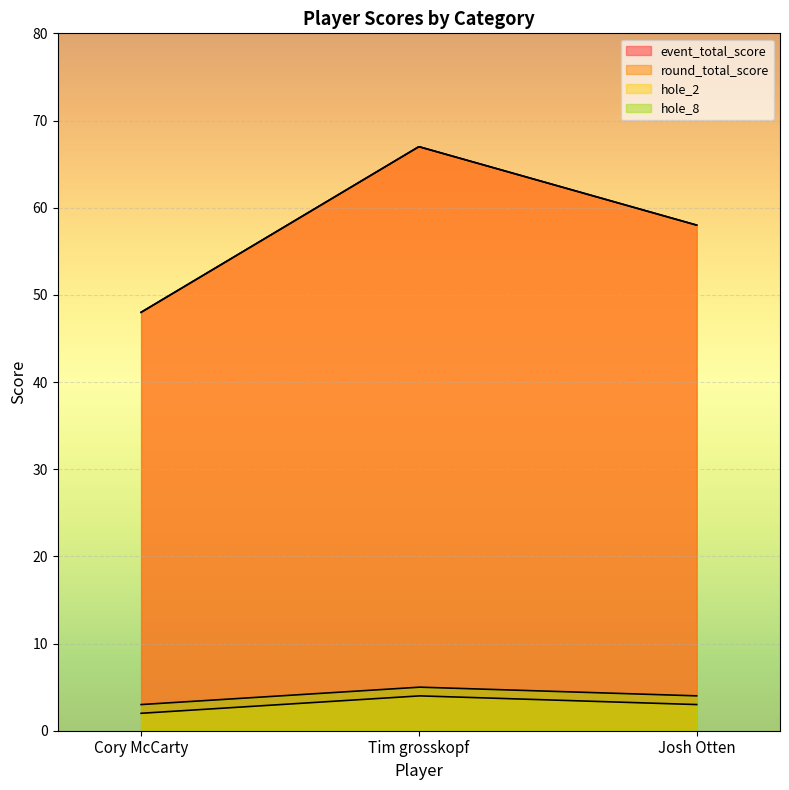

What is the label of the 3rd point from the left?

Josh Otten